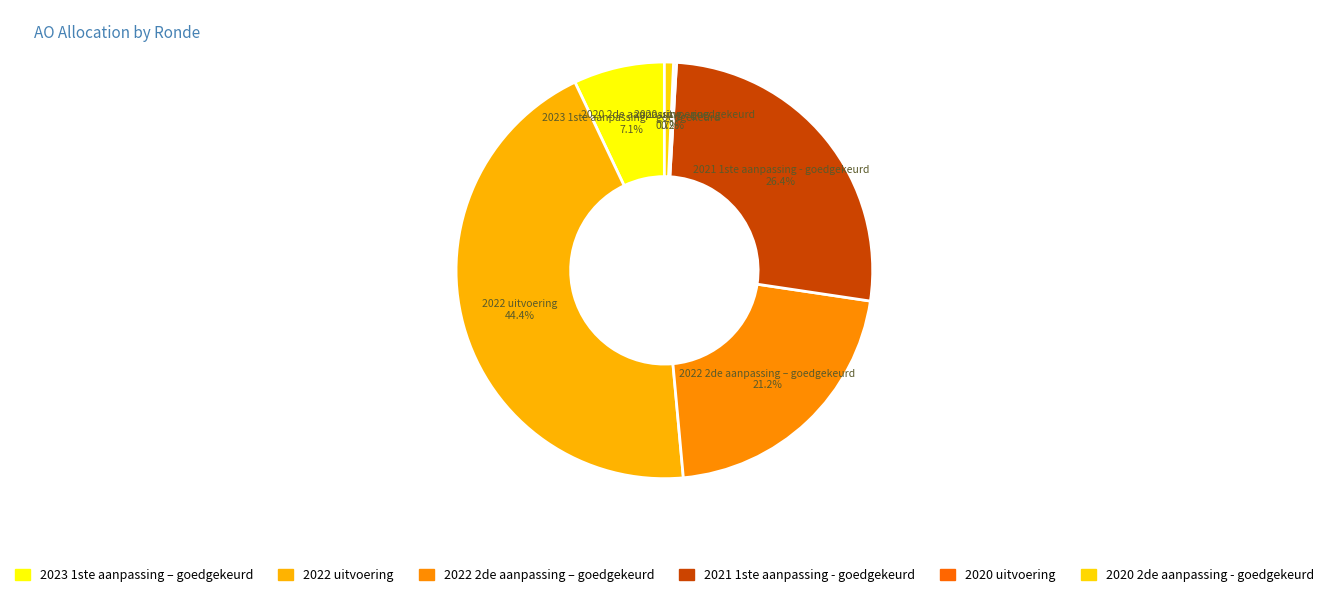

What percentage is the 2021 1ste aanpassing - goedgekeurd slice, to the nearest percent?

26%